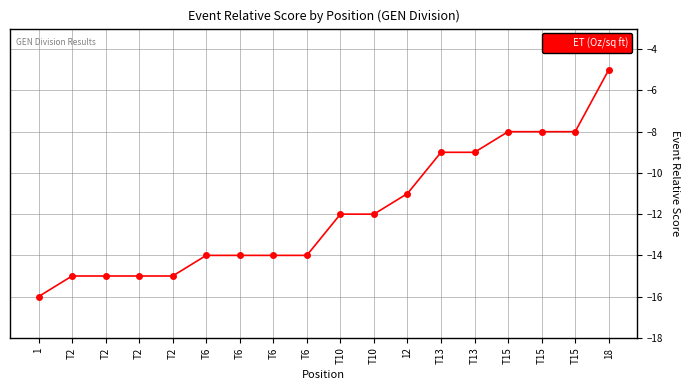

How many lines are shown in the chart?

1